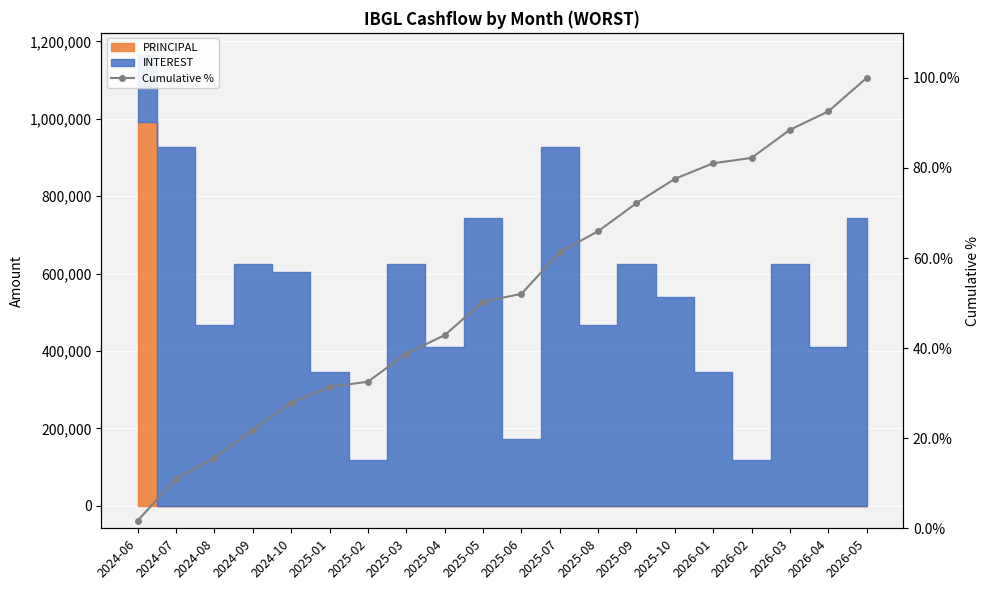

What is the difference between the values at 2026-02 and 2025-09?

10.0